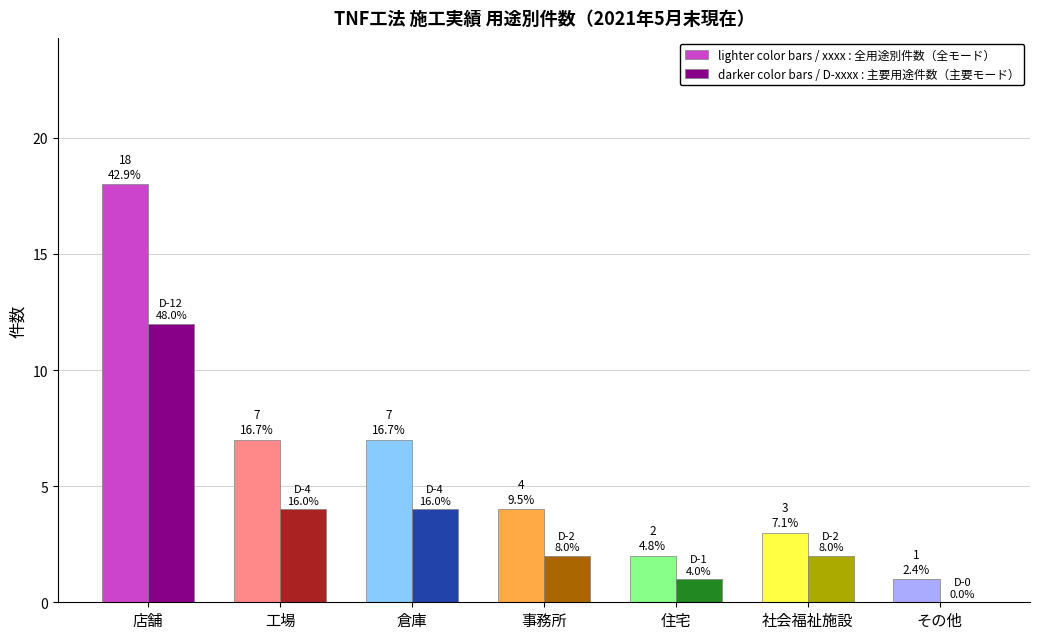

What is the total value across all series at 住宅?

3